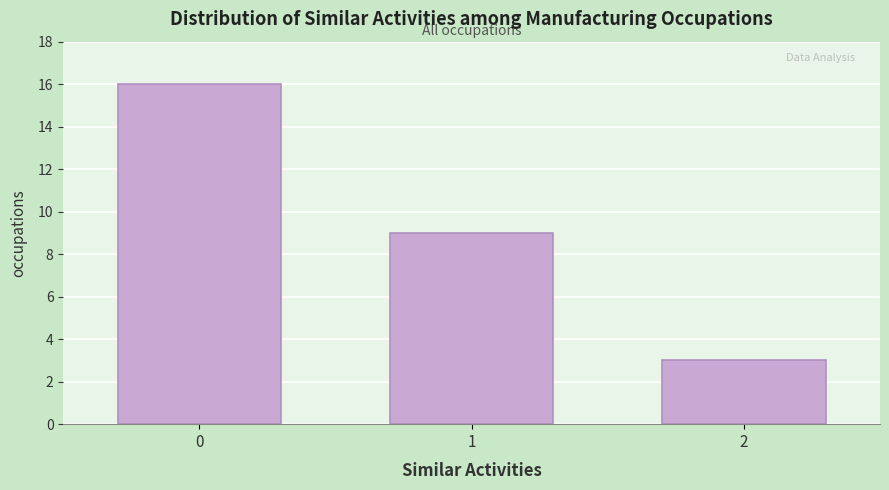

Reading right to left, transcribe all the data shown in this chart.

2=3	1=9	0=16